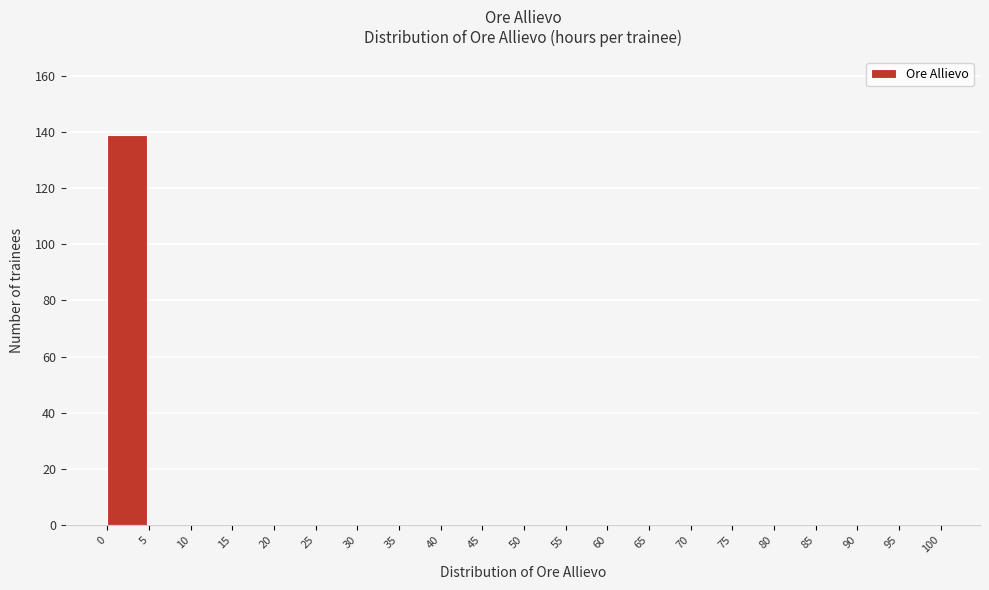

How tall is the bar that spans 0 to 5 on the x-axis? The values are not printed on the chart, so give them approximately, as read against the axis.

140